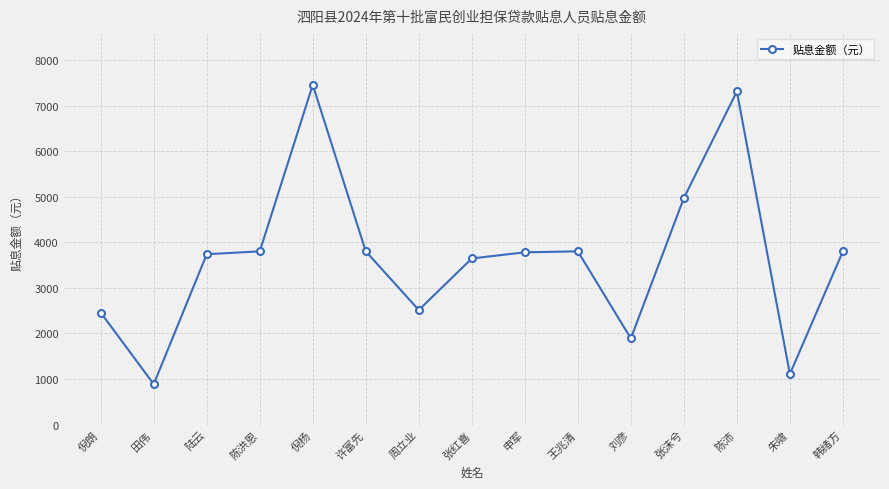

How many values are below 3781?

7